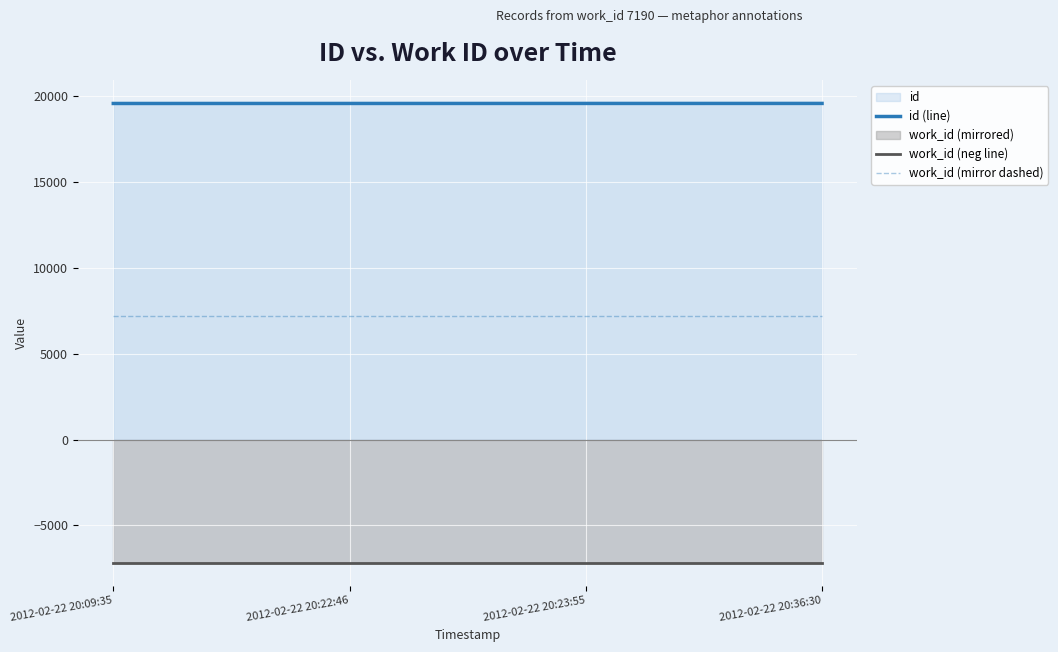

True or false: id (line) has a value of 19593 at 2012-02-22 20:23:55.

True